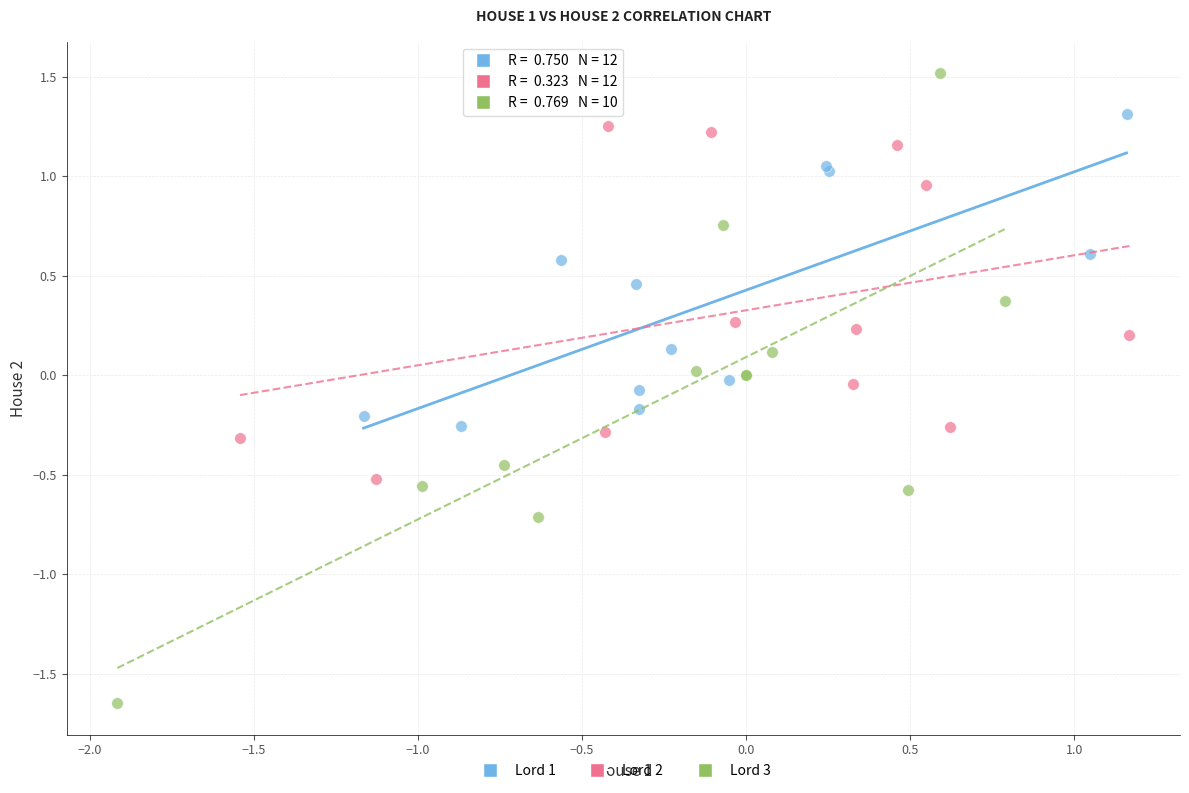

Which series contains the lowest Y value?

Lord 3